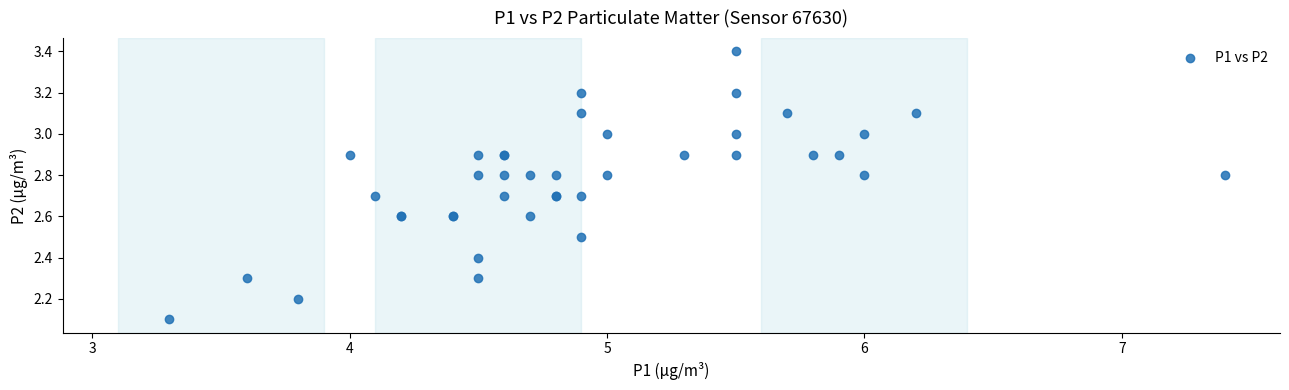

What Y value in the scatter plot is closest to 2?

2.1